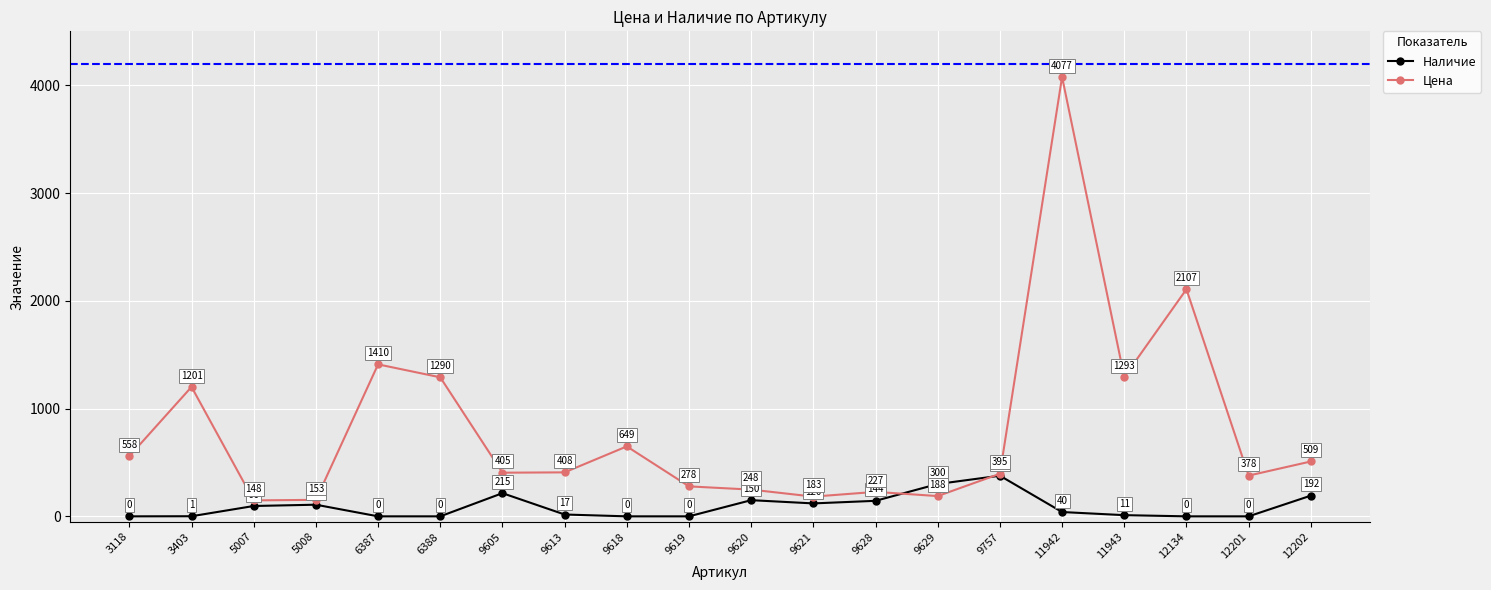

What is the spread (max minus min) of values at 9605?

190